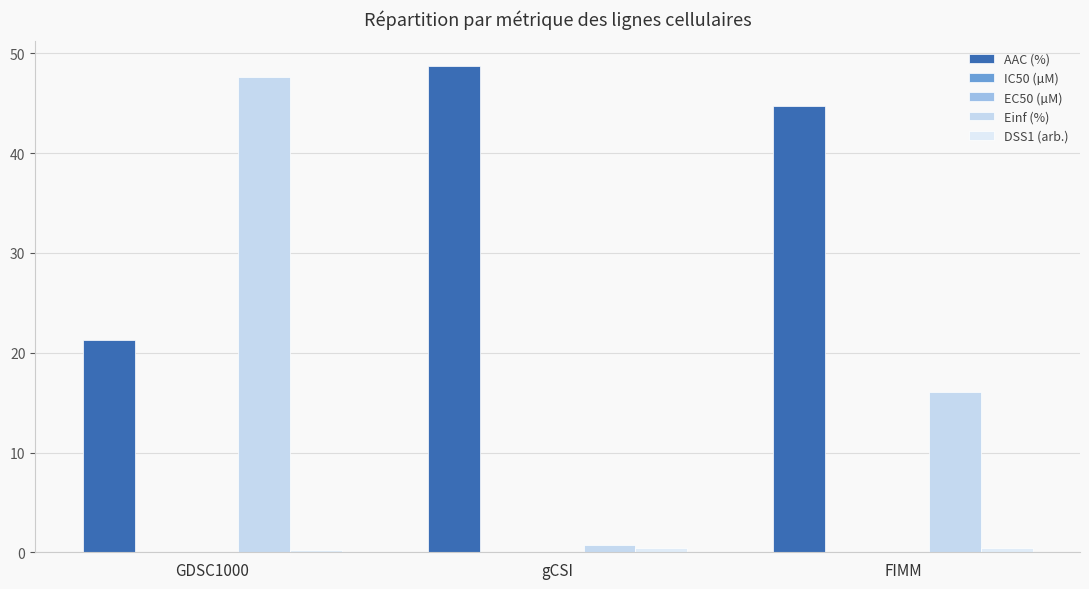

Is it true that AAC (%) equals 74.5 at gCSI?

False